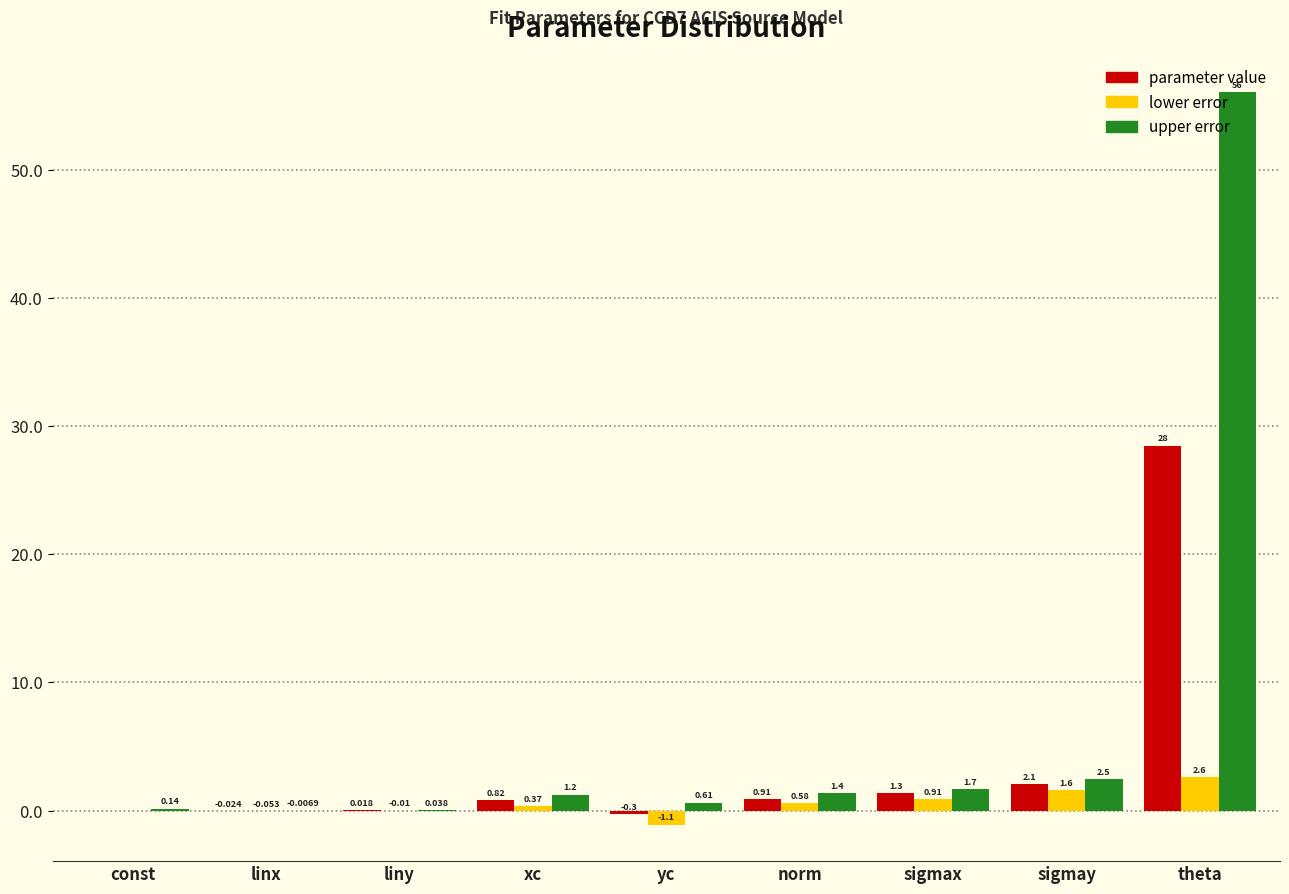

Which category has the highest value in the upper error series?

theta